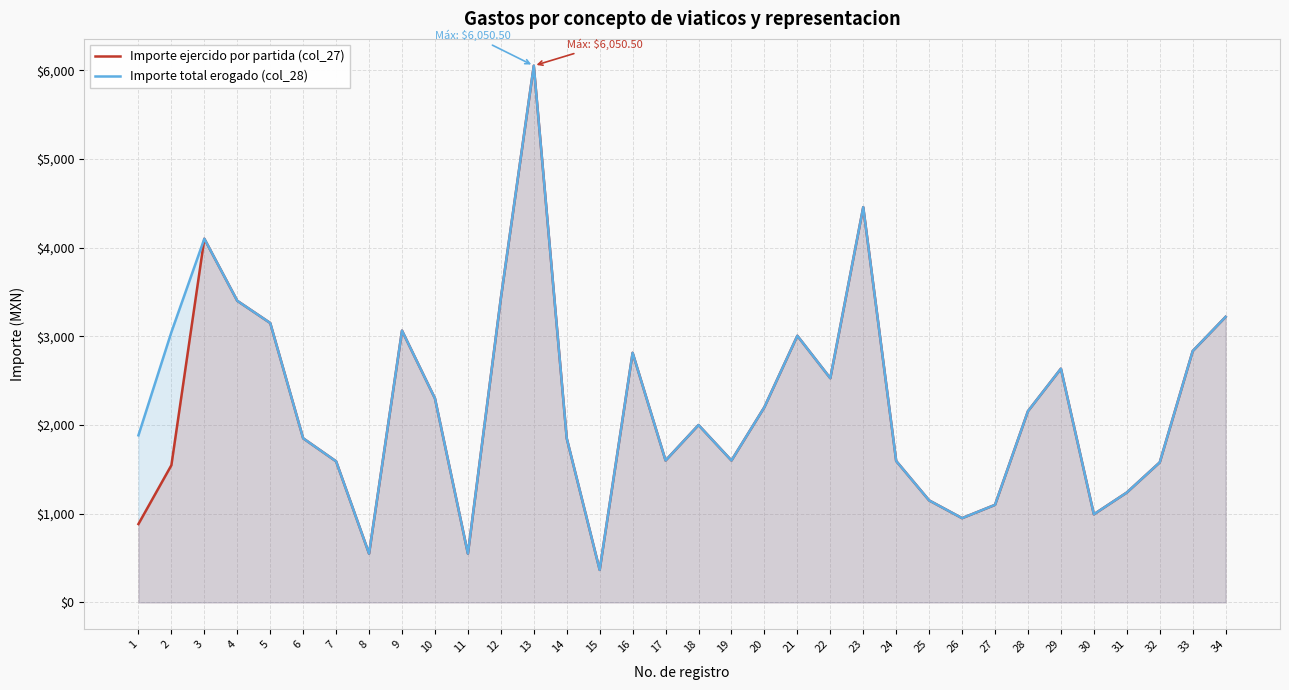

The value of Importe total erogado (col_28) at 20 is 2201.7. True or false?

True